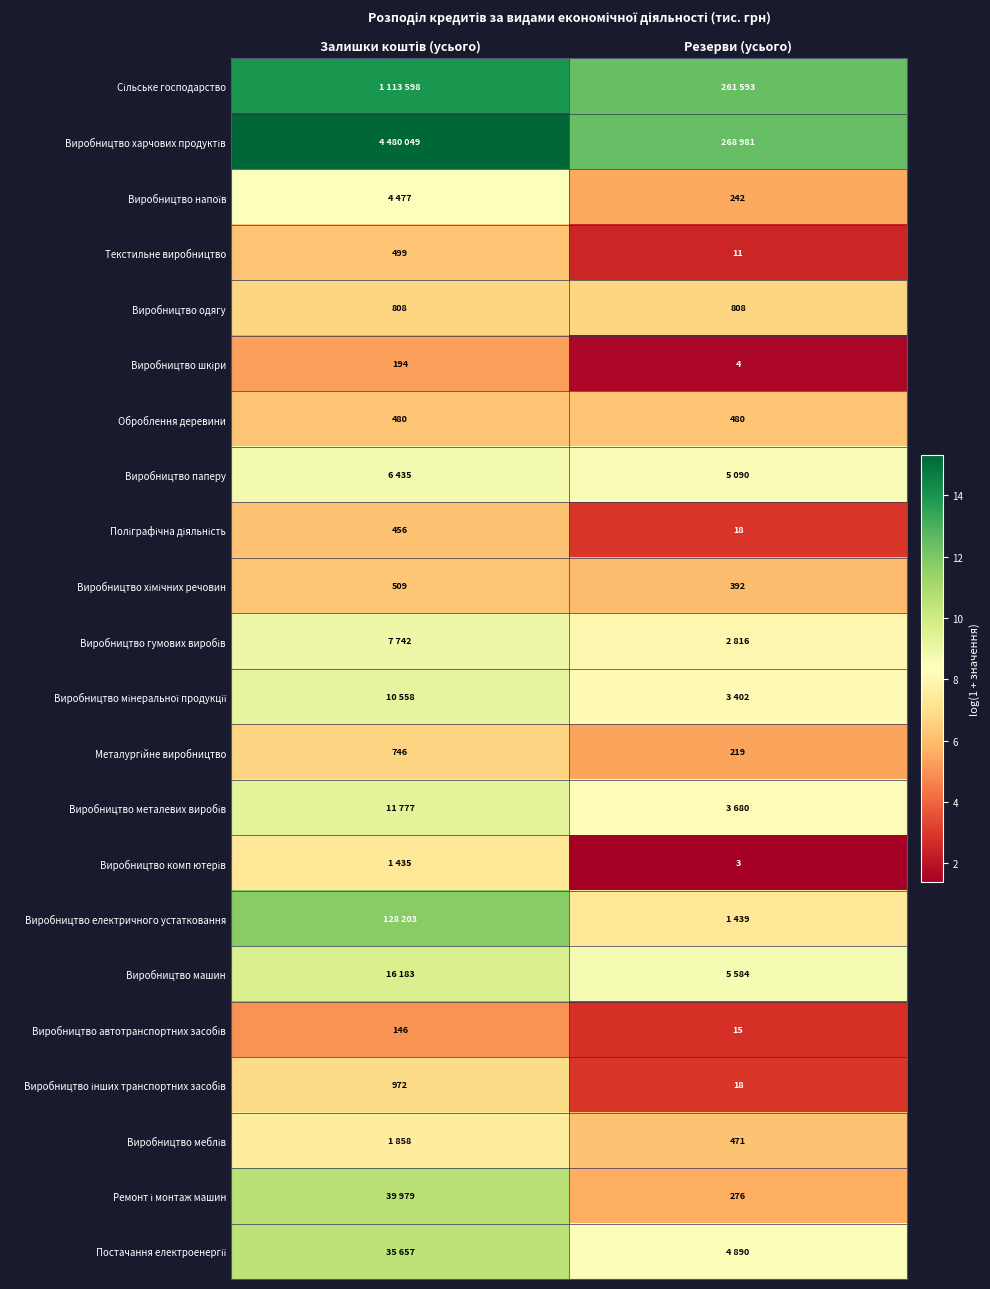

The value of Виробництво гумових виробів at Резерви (усього) is 7.9. True or false?

True